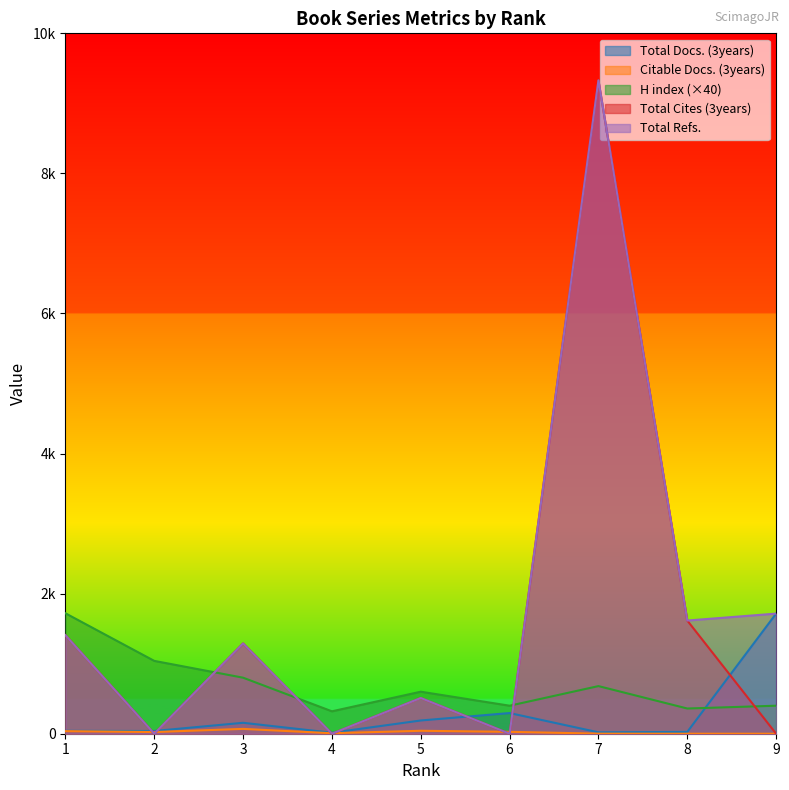

Between 2 and 3, which series saw the biggest shift?

Total Cites (3years)